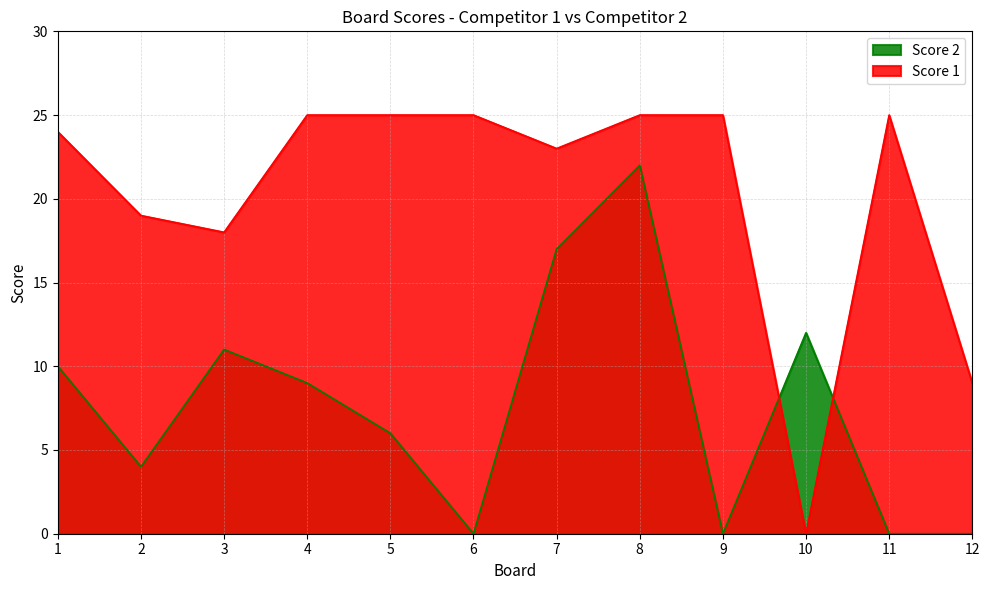

In Score 2, how many points are lower than both neighbors (excluding endpoints)?

3